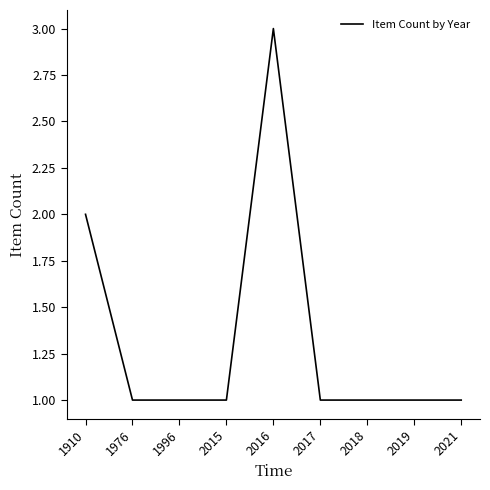

Which label corresponds to the largest value in the chart?

2016